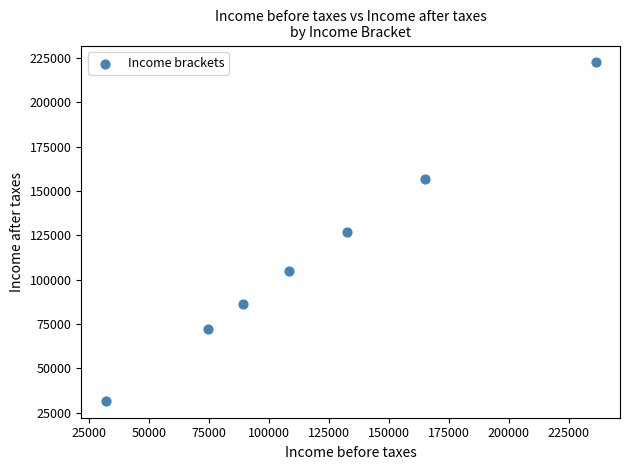

What is the average X value?

119741